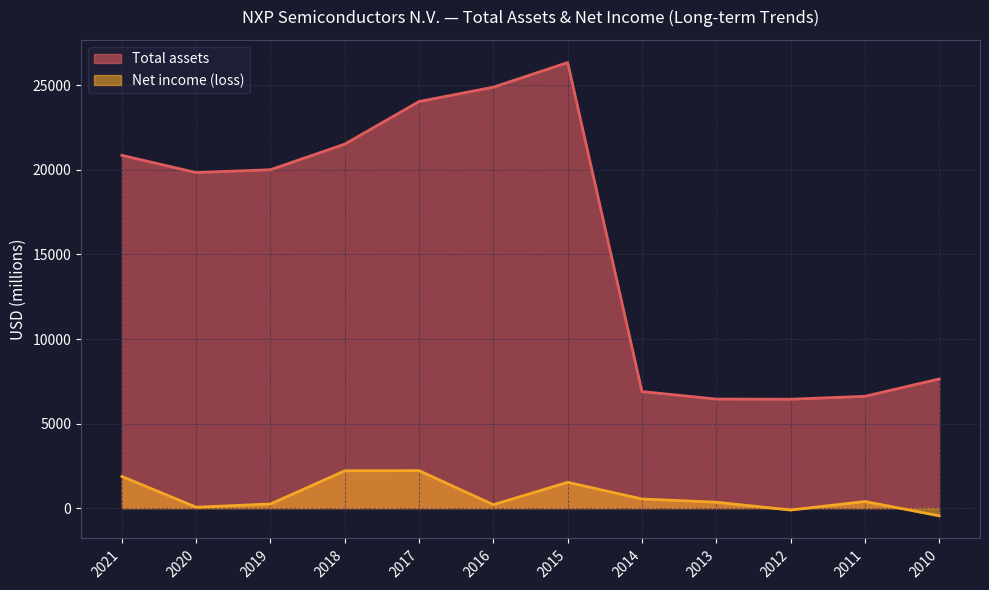

What is the sum of the Net income (loss) values at 2013 and 2014?

887